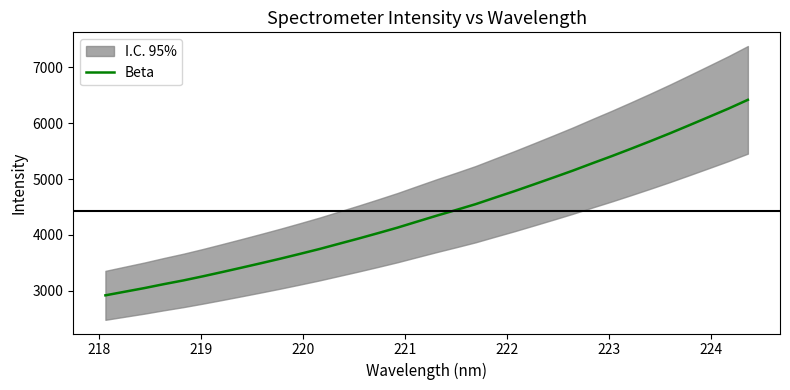

What is the smallest value displayed?

2919.4